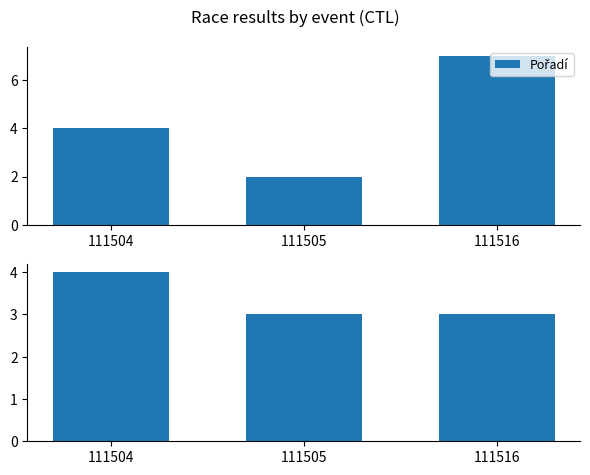

Reading right to left, transcribe all the data shown in this chart.

Pořadí: 7	2	4
Koef.: 3	3	4